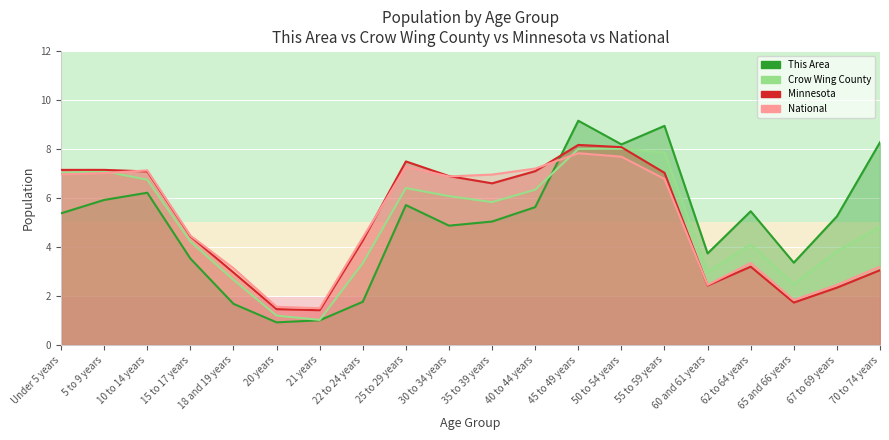

What is the difference between the National values at 35 to 39 years and 18 and 19 years?

3.8